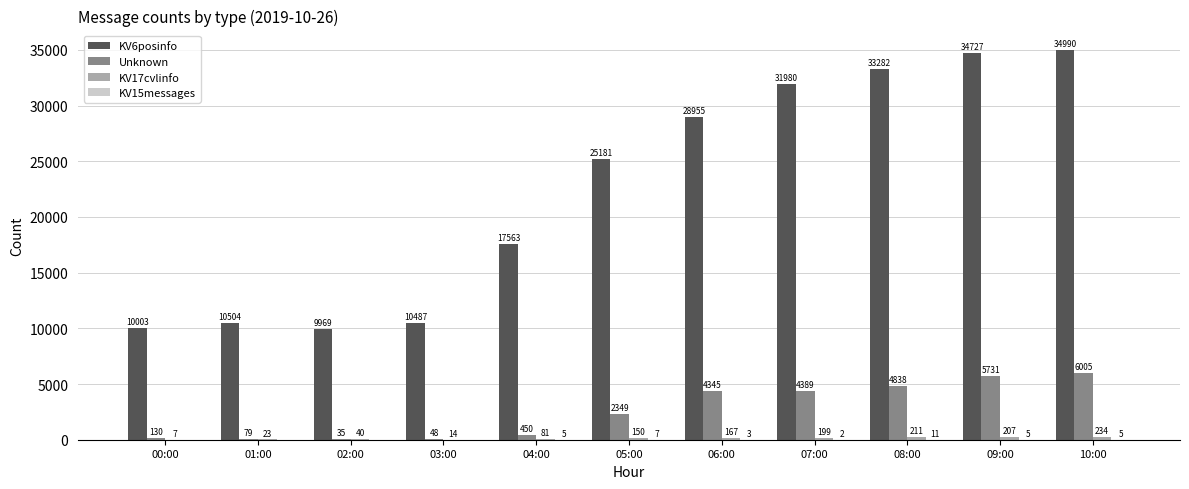

What value does the KV6posinfo series have at 07:00, to the nearest 10?

31980